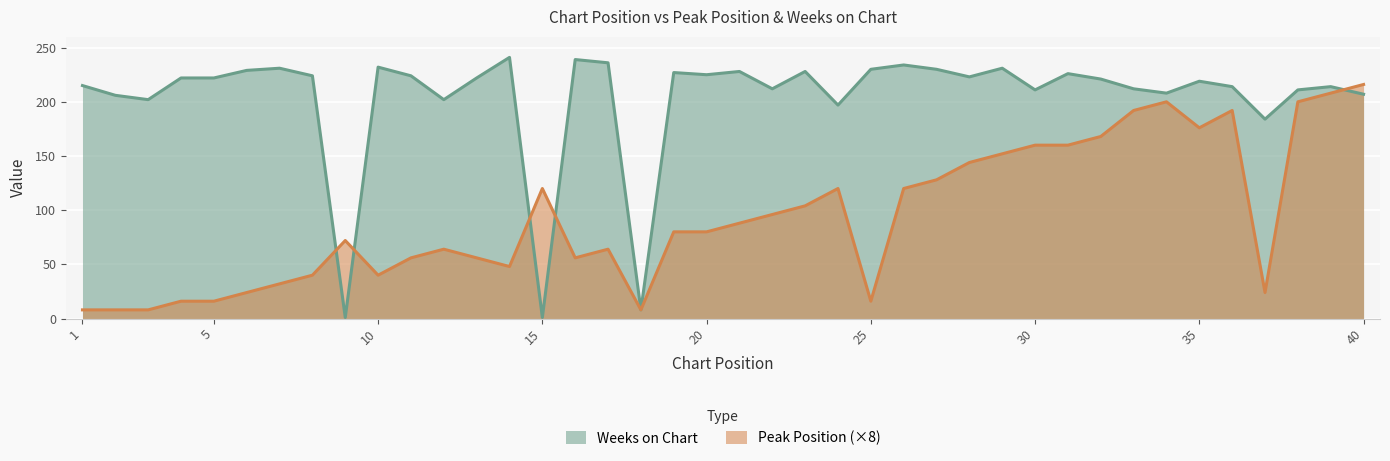

Where is Weeks on Chart nearest to the value 121?

37